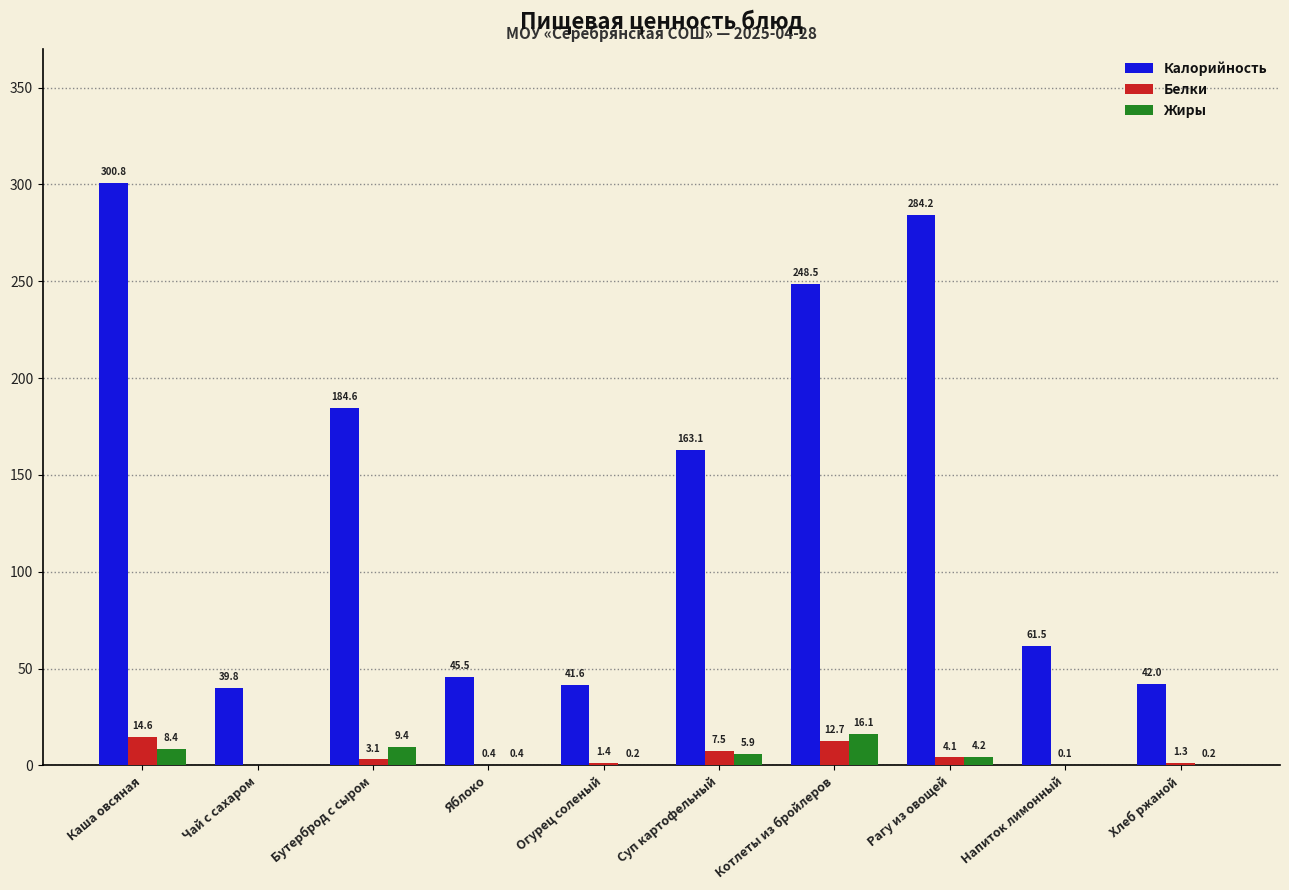

At which label does Жиры reach its peak?

Котлеты из бройлеров